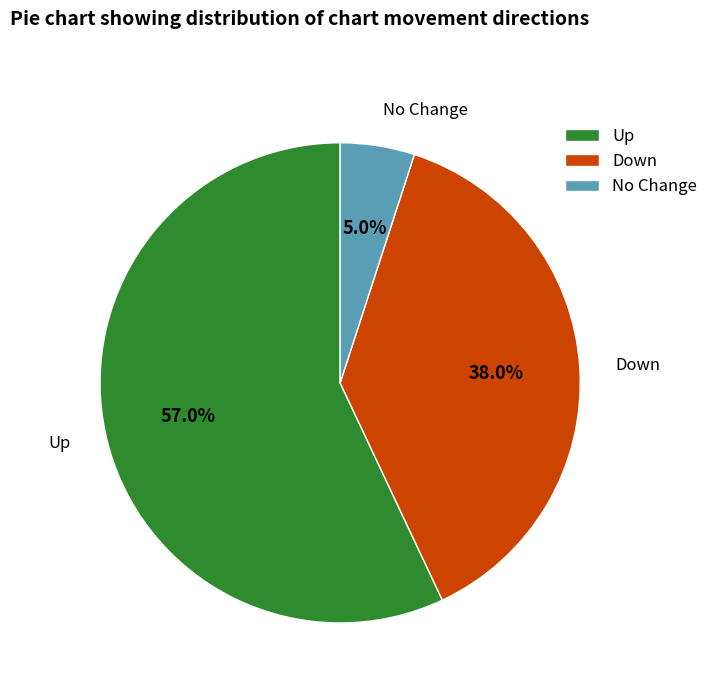

What portion of the pie excludes Up?

43.0%